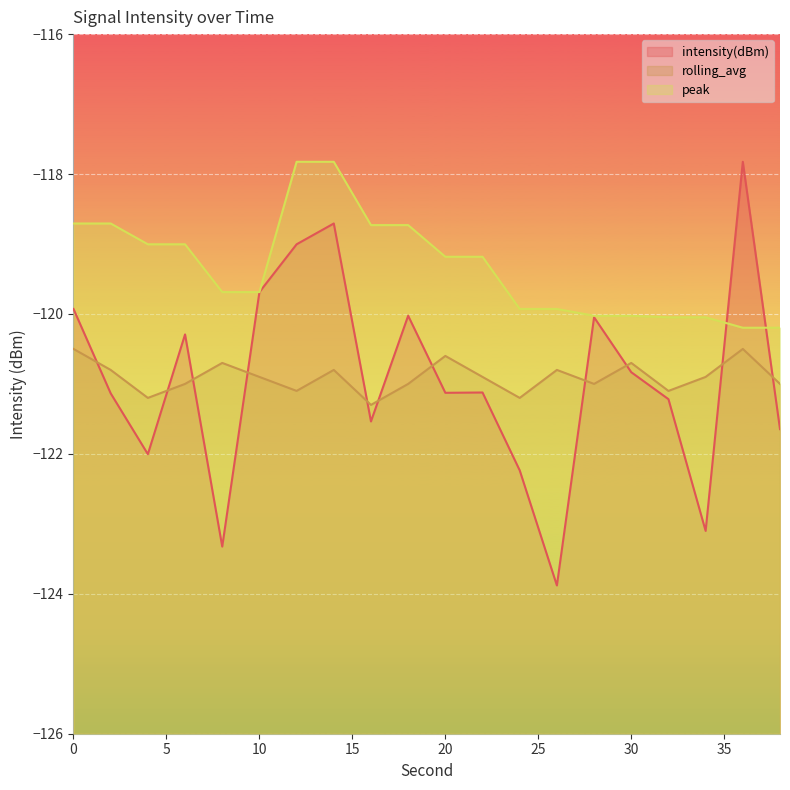

At which label does rolling_avg reach its minimum?

16